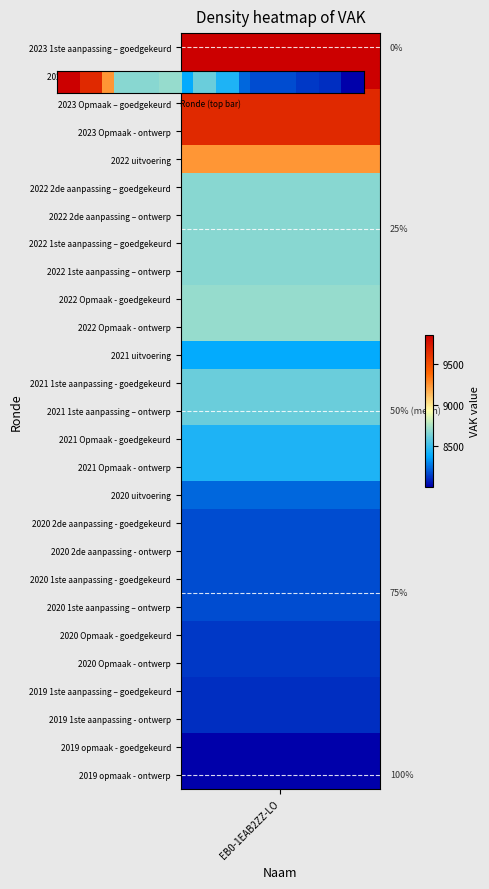

What is the change in value from 10 to 23?

-0.3